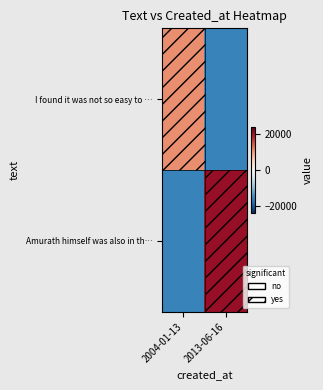

List the series in order of their peak value, lowest first.

I found it was not so easy to …, Amurath himself was also in th…